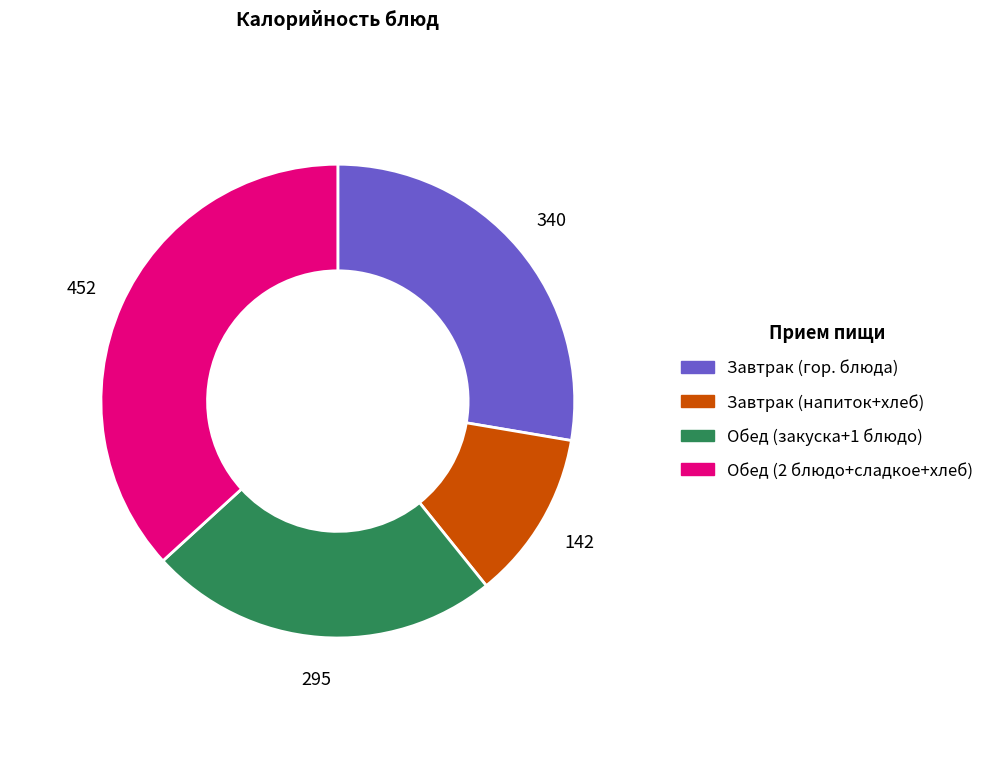

Does any single category account for the majority?

No